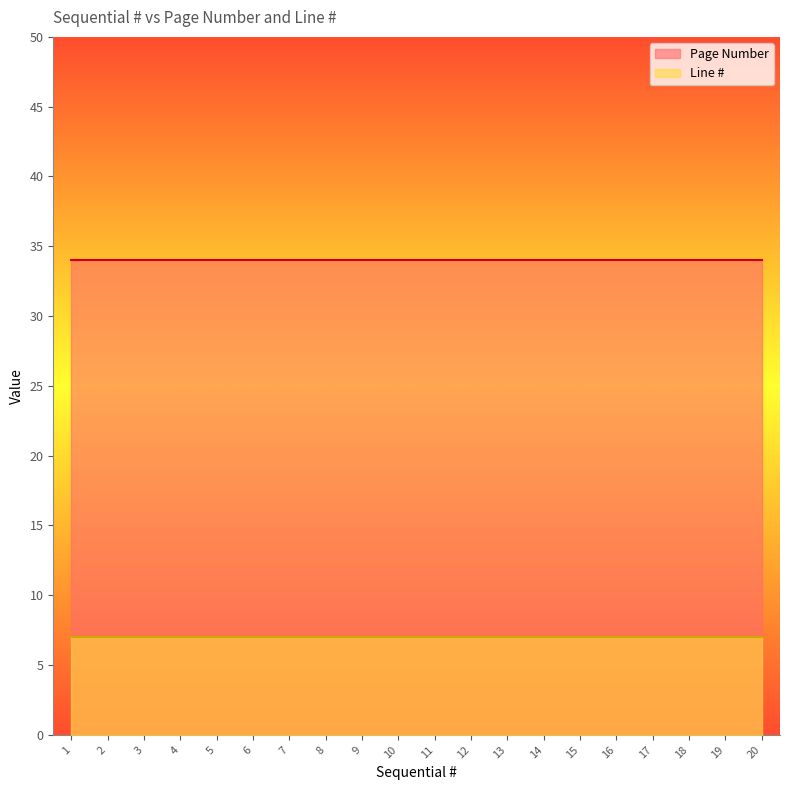

Rank the categories by Line # value from lowest to highest.

1, 2, 3, 4, 5, 6, 7, 8, 9, 10, 11, 12, 13, 14, 15, 16, 17, 18, 19, 20